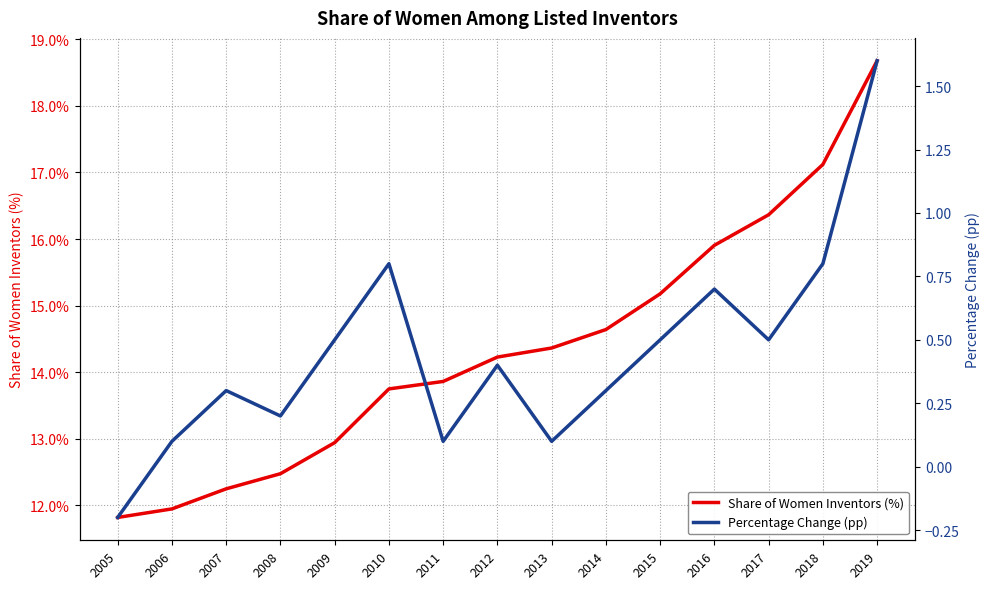

Read the Percentage Change (pp) value at 2019.

1.6